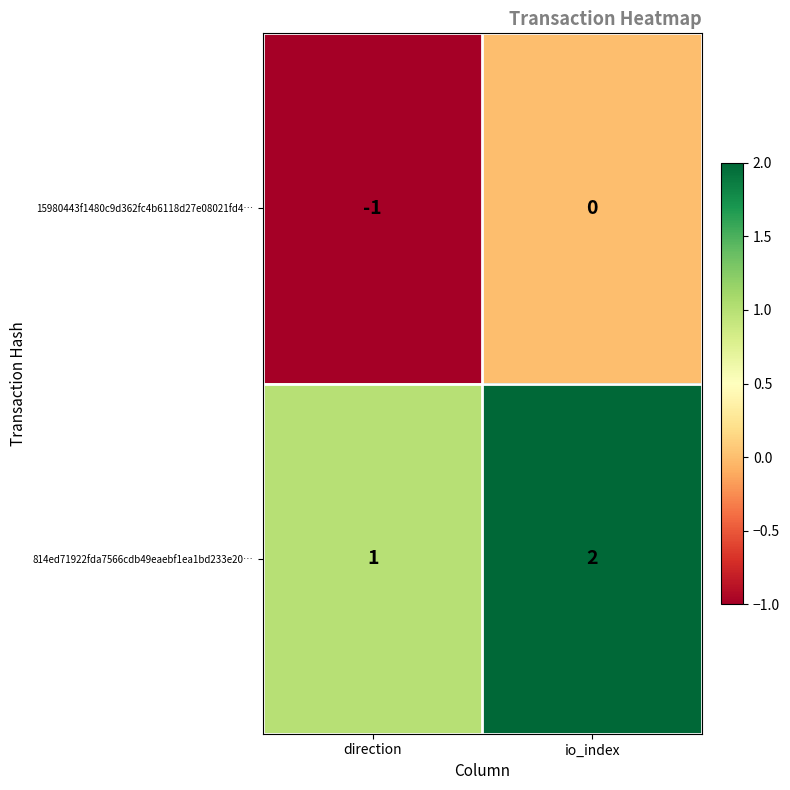

Which label corresponds to the largest value in the chart?

io_index